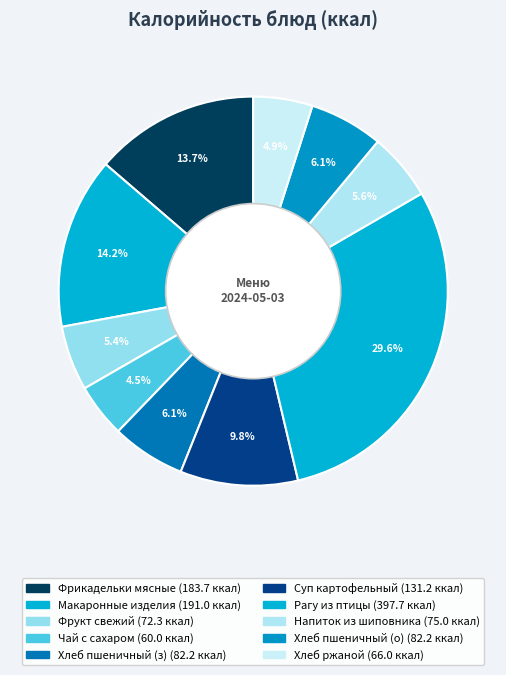

Which slice is the largest?

Рагу из птицы